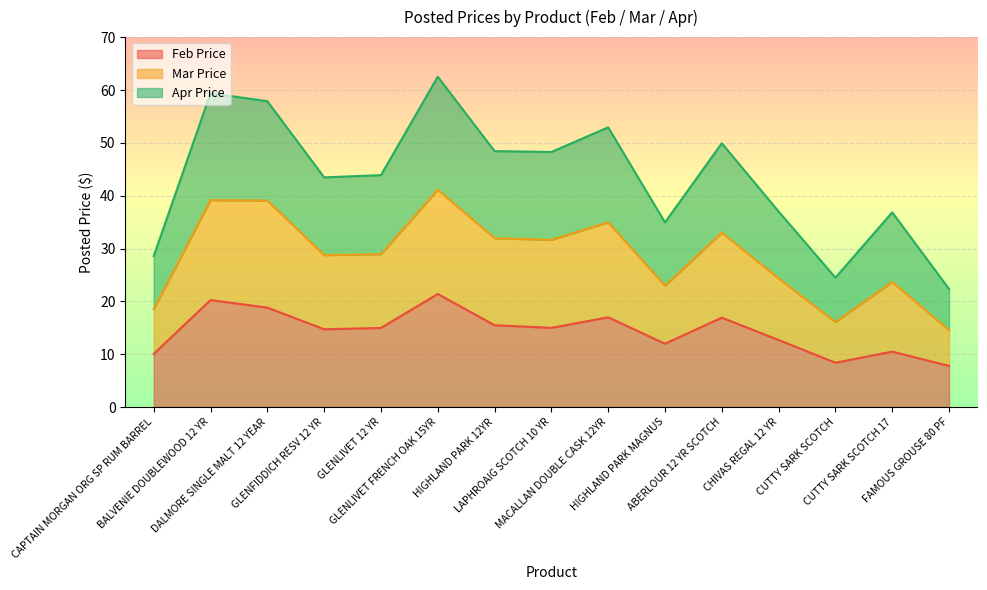

At which label does Mar Price reach its minimum?

FAMOUS GROUSE 80 PF